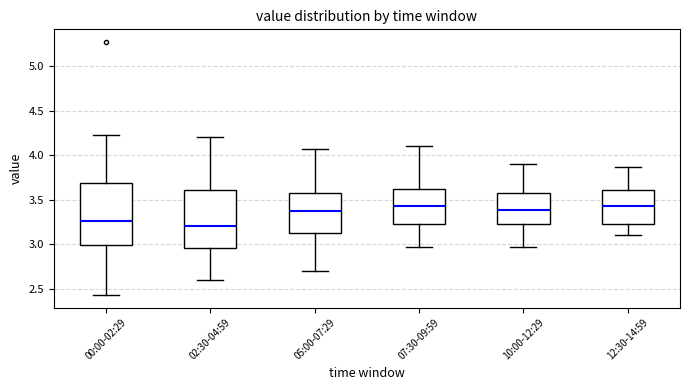

Reading left to right, read every box against the y-axis: the position of its median line, the range the box covers, and the ends of its whiskers. The values are not printed on the chart, so give them approximately, as read against the axis.

00:00-02:29: median 3.25, box 3.00 to 3.70, whiskers 2.45 to 4.25
02:30-04:59: median 3.20, box 2.95 to 3.60, whiskers 2.60 to 4.20
05:00-07:29: median 3.35, box 3.15 to 3.55, whiskers 2.70 to 4.05
07:30-09:59: median 3.45, box 3.20 to 3.60, whiskers 2.95 to 4.10
10:00-12:29: median 3.40, box 3.20 to 3.60, whiskers 2.95 to 3.90
12:30-14:59: median 3.45, box 3.20 to 3.60, whiskers 3.10 to 3.85